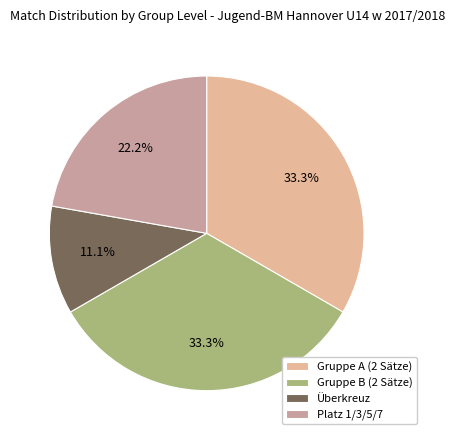

Is Platz 1/3/5/7 the majority of the pie?

No